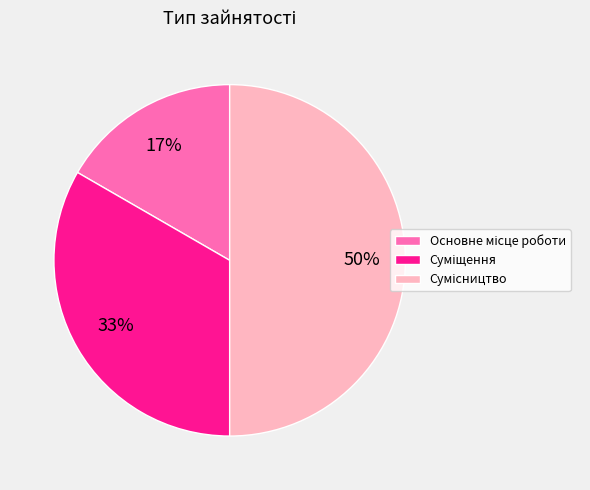

To the nearest percent, what is the average slice percentage?

33%